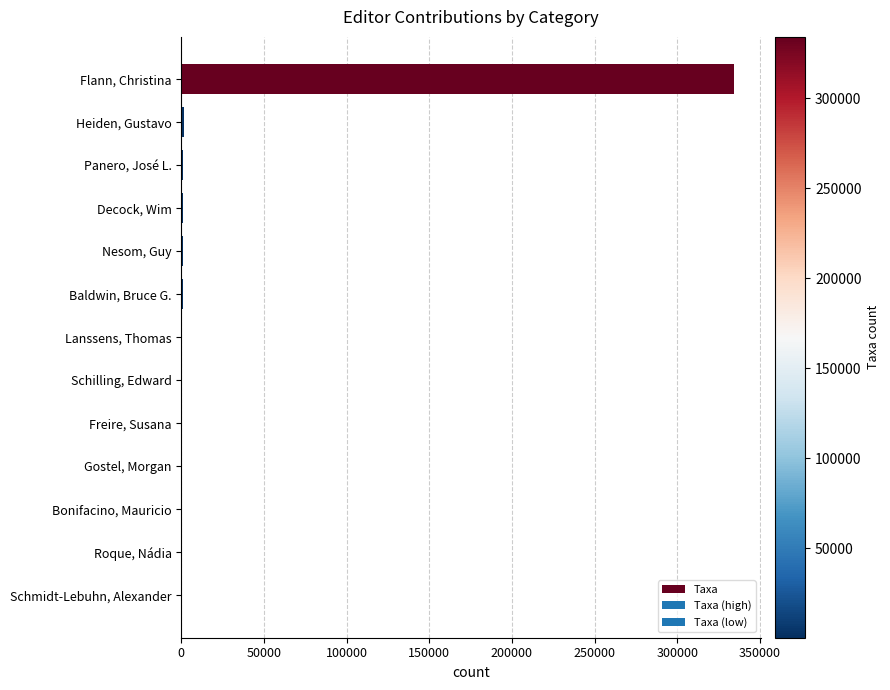

Count the number of categories in the chart.

13